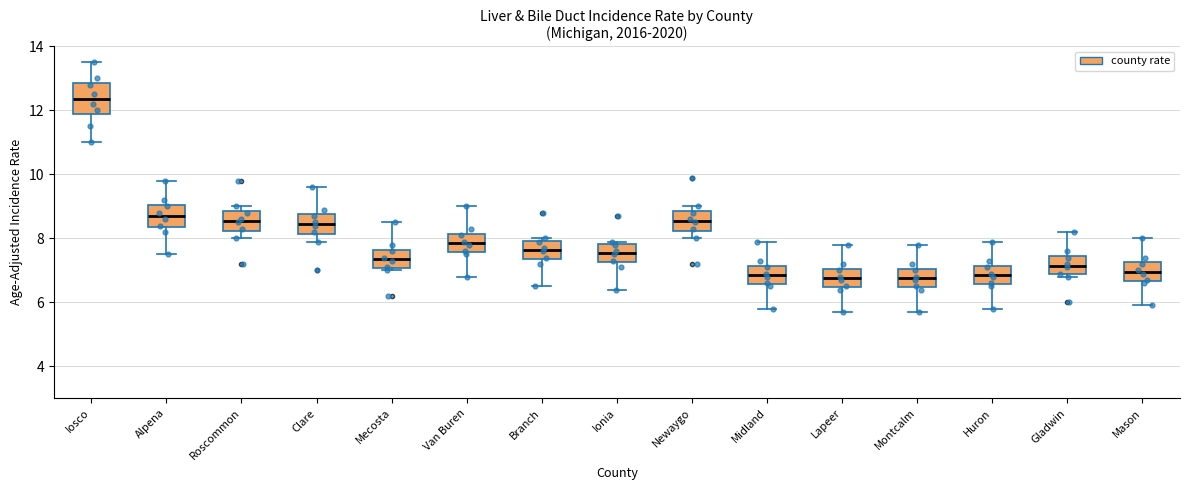

Where does the median line of the box for Clare sit on the y-axis? The values are not printed on the chart, so give them approximately, as read against the axis.

8.4